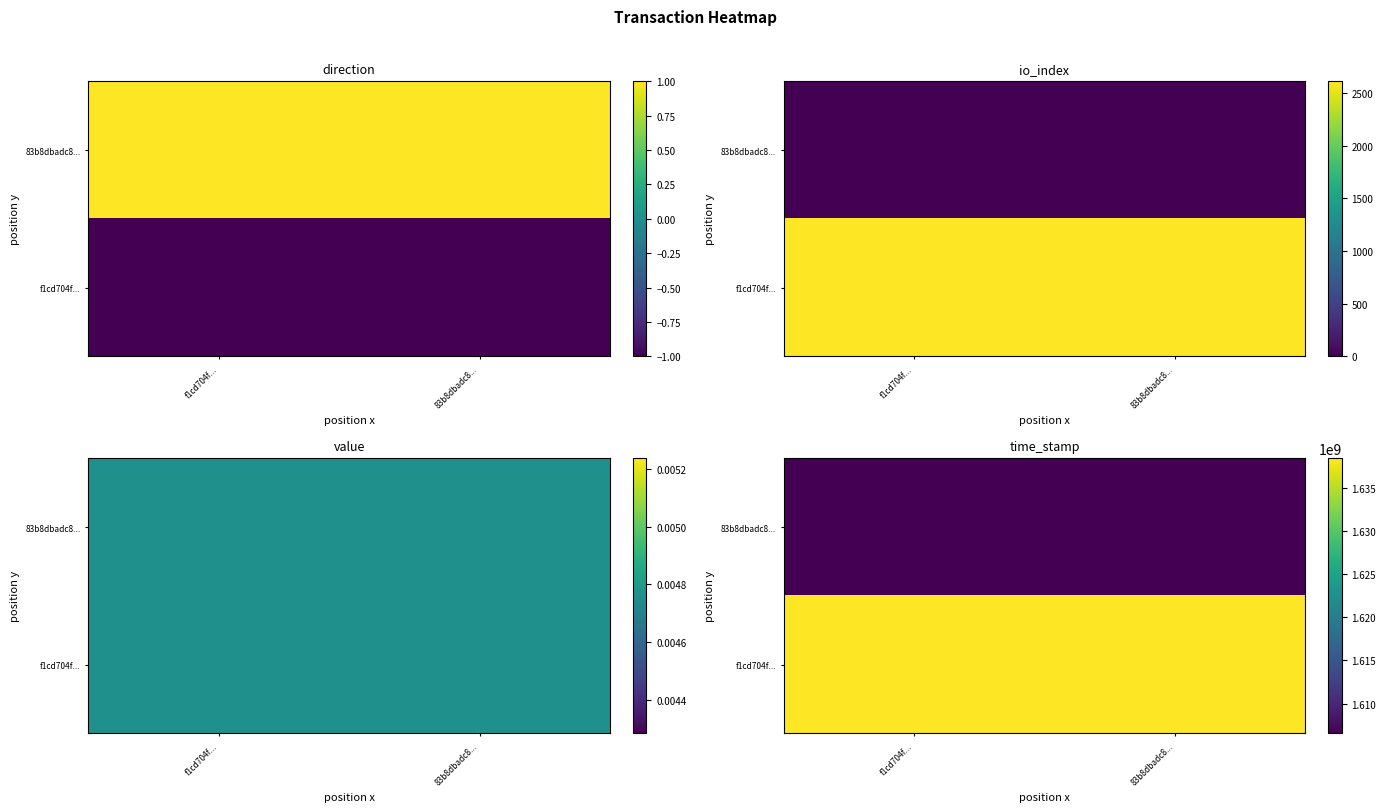

Which category has the lowest value across all series?

f1cd704f...